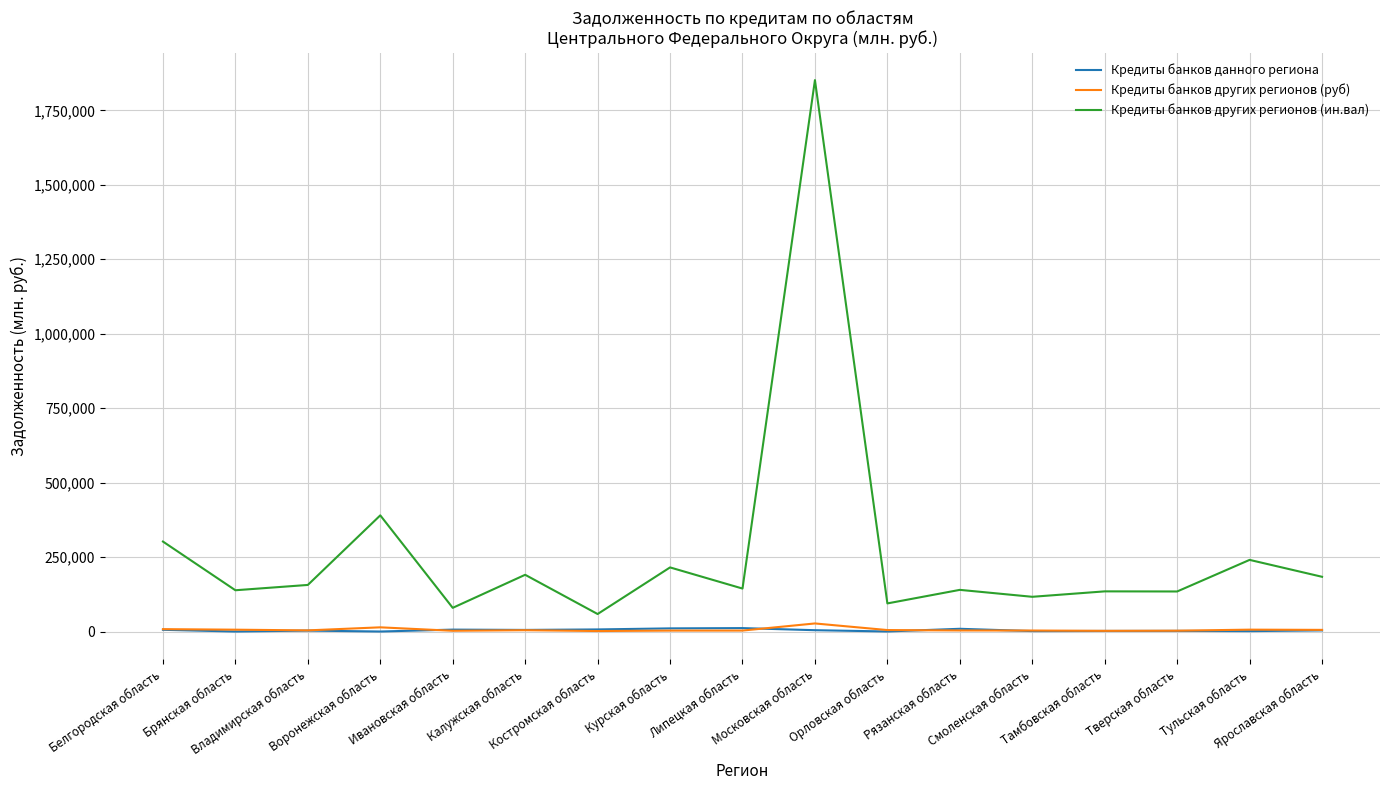

What is the maximum value shown in the chart?

1851378